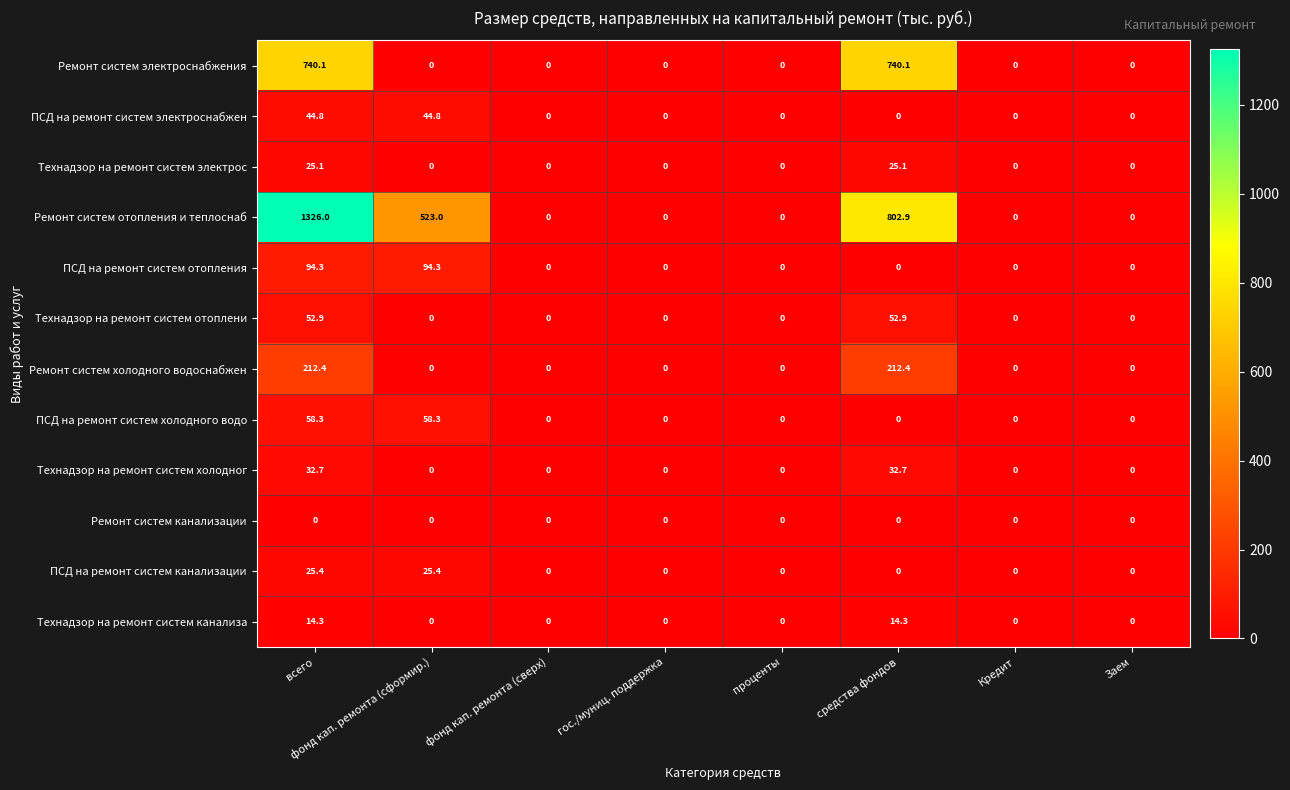

At which label is Ремонт систем отопления и теплоснаб closest to 663?

средства фондов